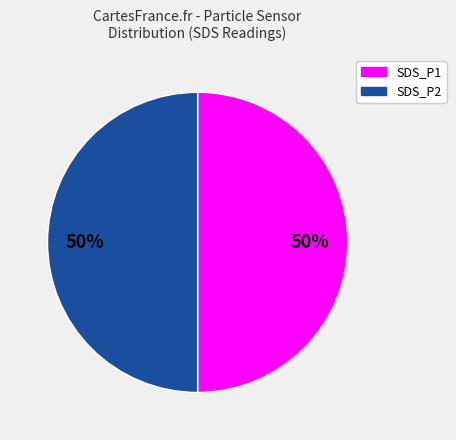

How many segments does this pie chart have?

2